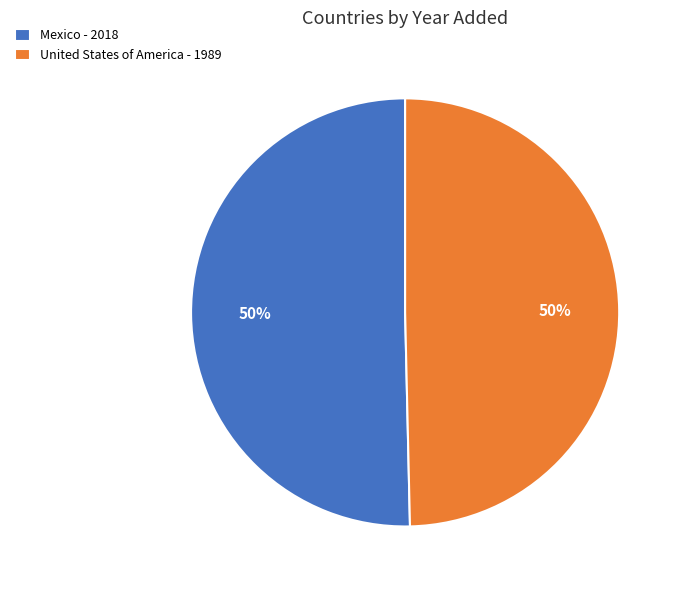

To the nearest percent, what is the combined percentage of Mexico and United States of America?

100%